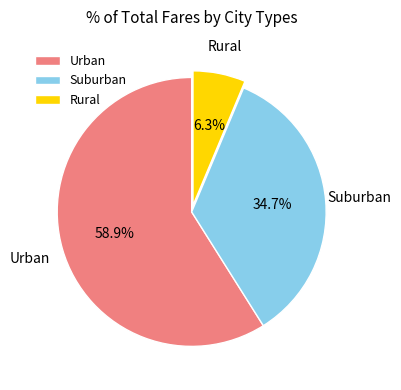

What is the largest slice in the pie chart?

Urban